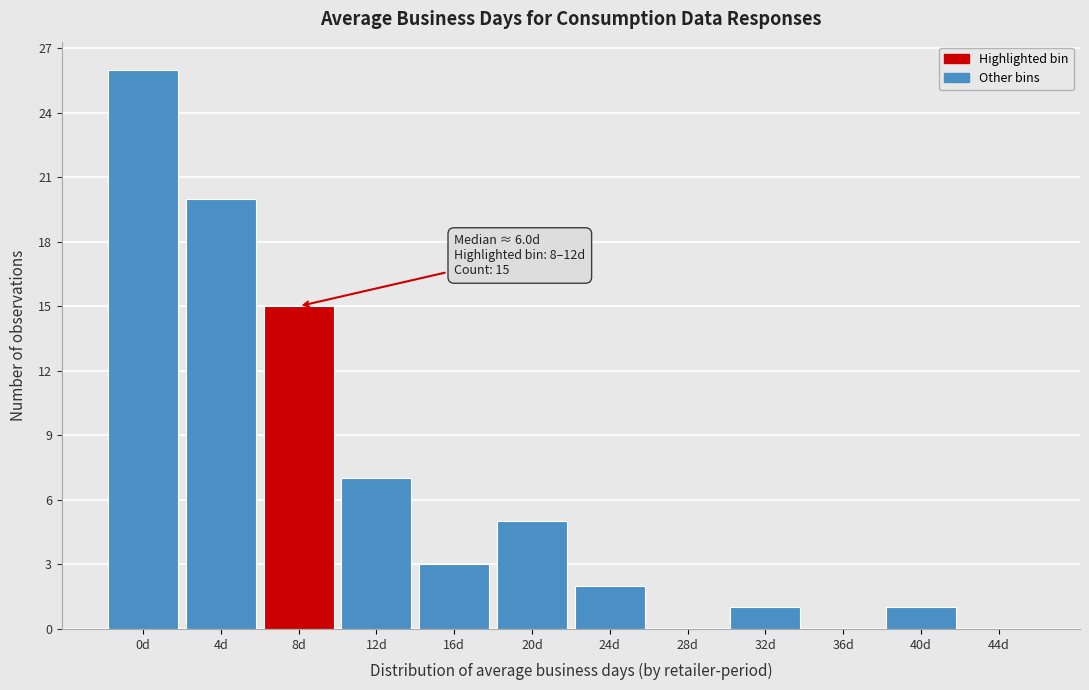

Reading left to right, transcribe all the data shown in this chart.

0d=26	4d=20	8d=15	12d=7	16d=3	20d=5	24d=2	28d=0	32d=1	36d=0	40d=1	44d=0